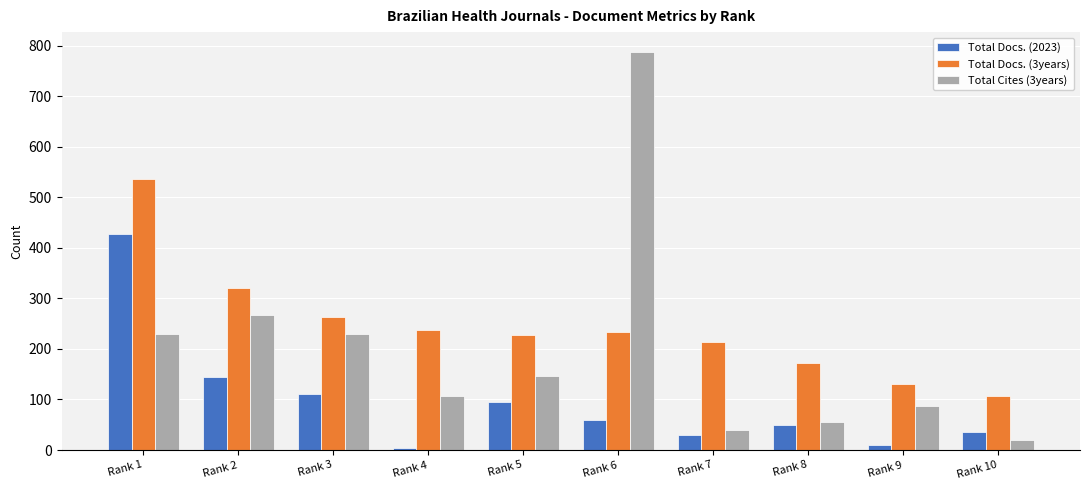

What is the difference between the second highest and second lowest values in the Total Docs. (2023) series?

134